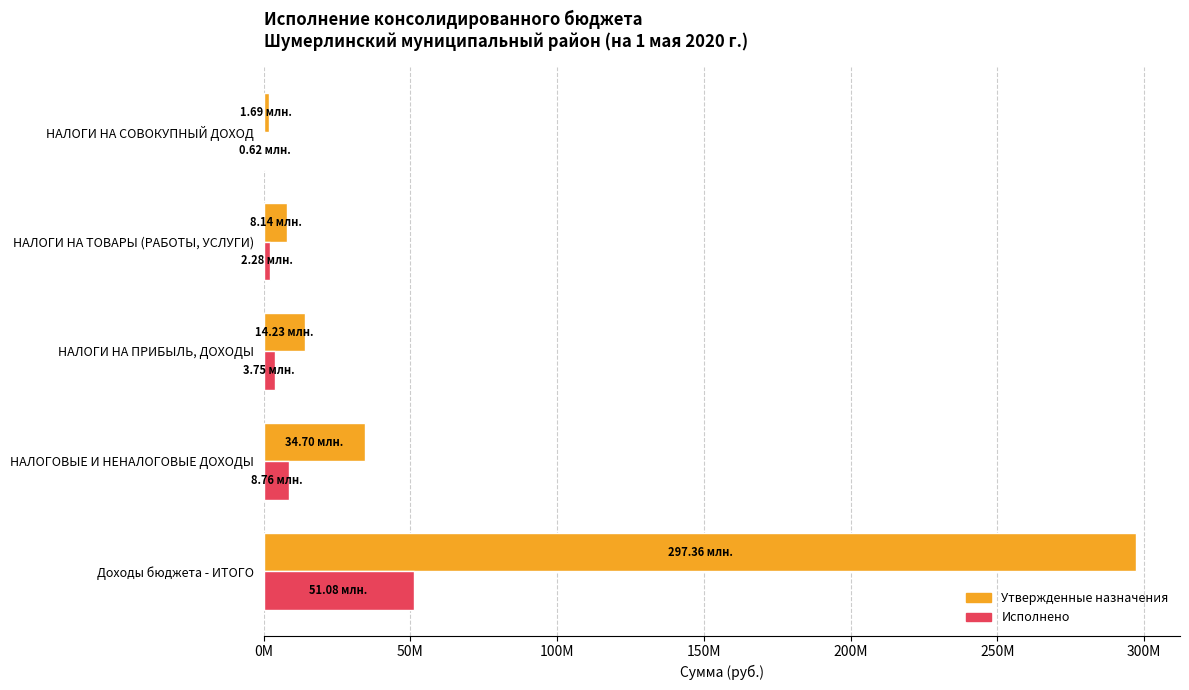

What position from the left is НАЛОГИ НА СОВОКУПНЫЙ ДОХОД?

5